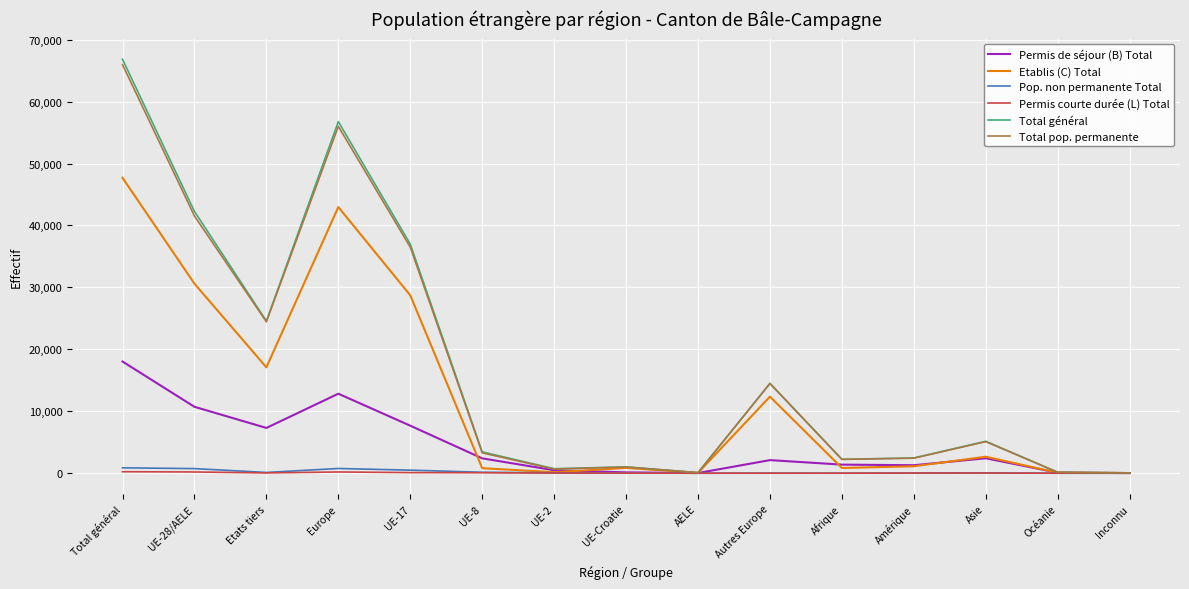

At which category is the sum across all series the highest?

Total général